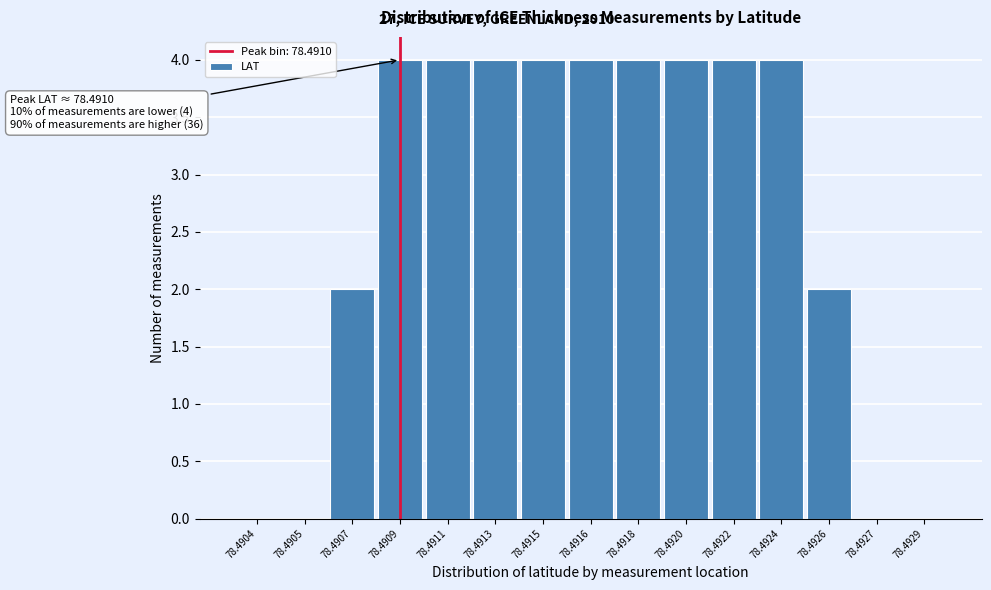

Reading left to right, transcribe all the data shown in this chart.

78.4904=0	78.4905=0	78.4907=2	78.4909=4	78.4911=4	78.4913=4	78.4915=4	78.4916=4	78.4918=4	78.4920=4	78.4922=4	78.4924=4	78.4926=2	78.4927=0	78.4929=0